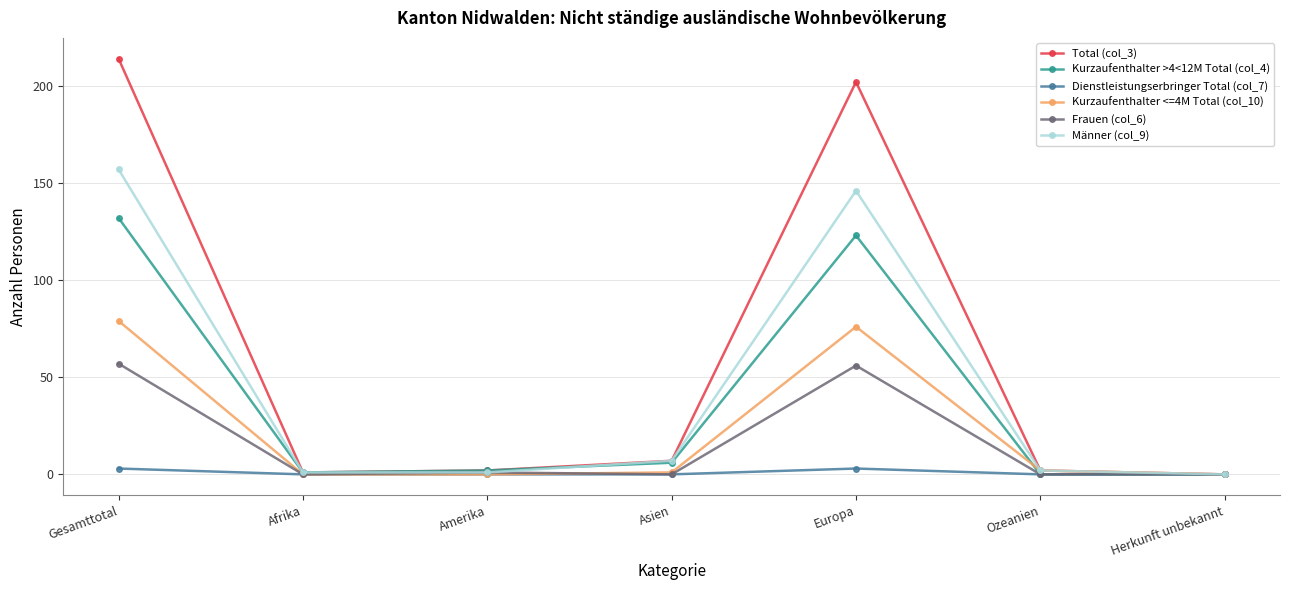

How many categories are shown in the chart?

7